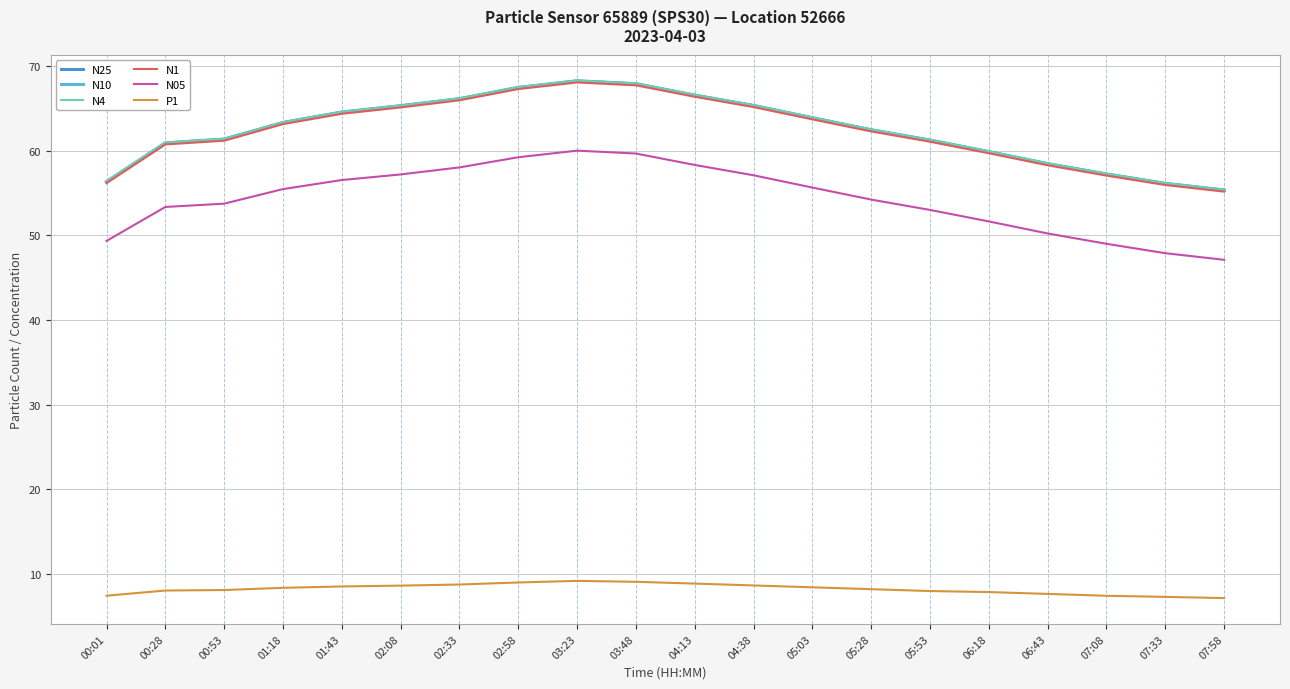

The P1 series shows 8.0 at 05:53. True or false?

True